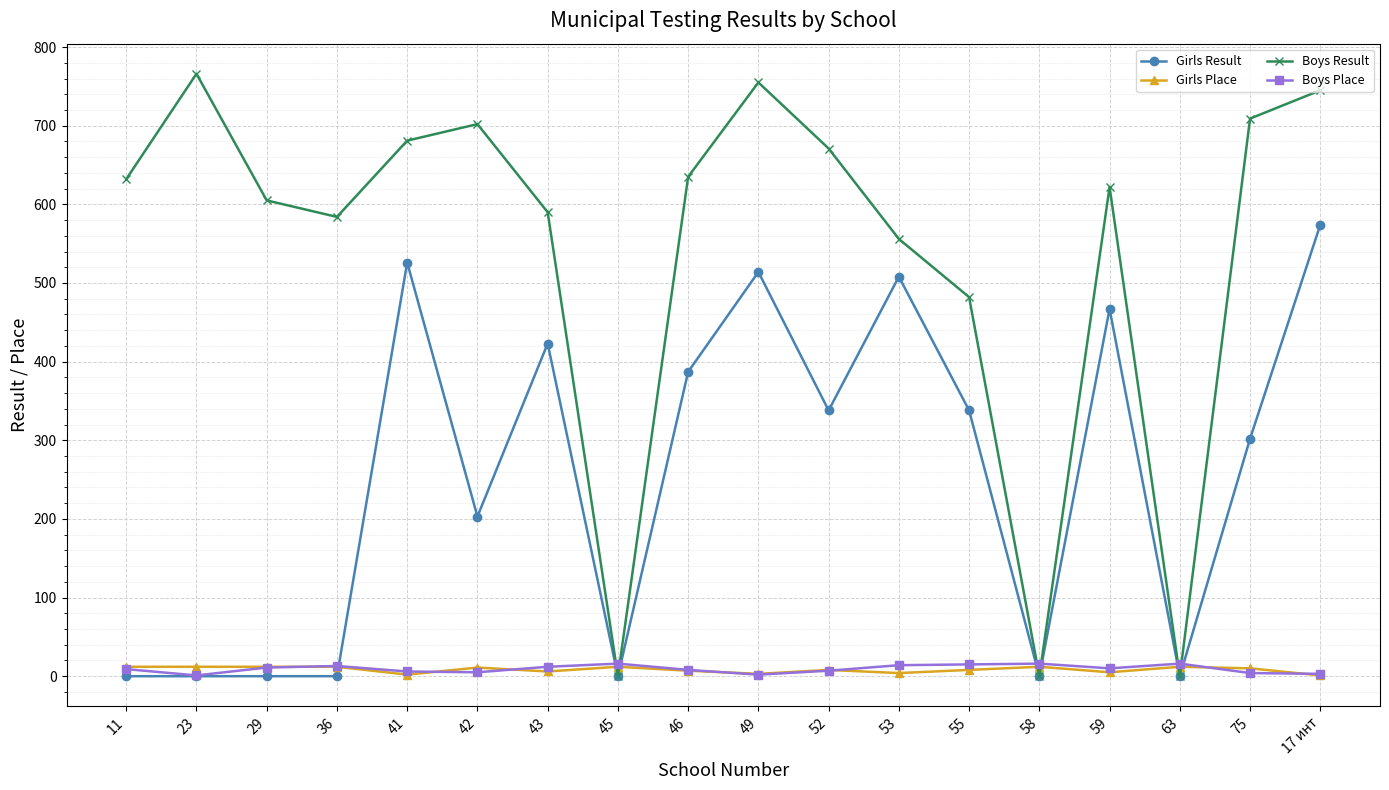

How many data points in Boys Place are less than 10?

9